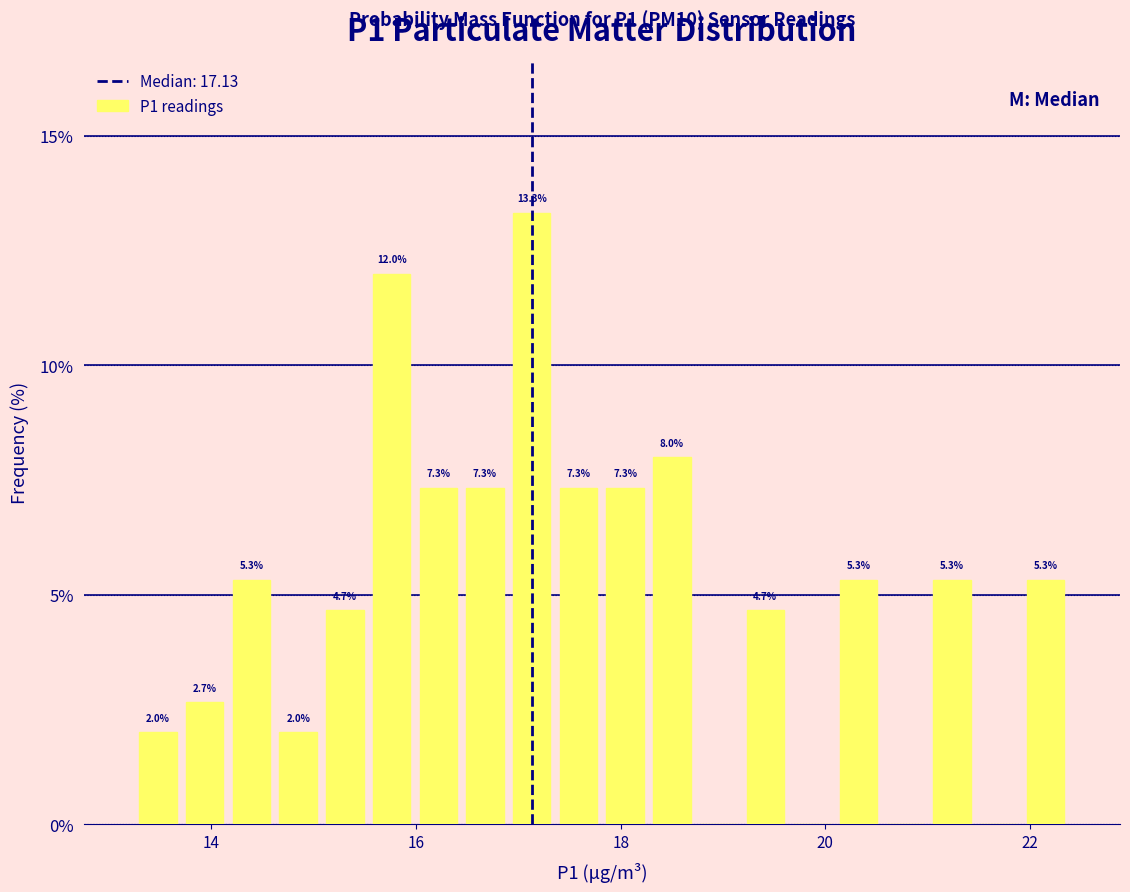

Read against the x-axis, roughly where is the centre of the tallest bar?

17.2